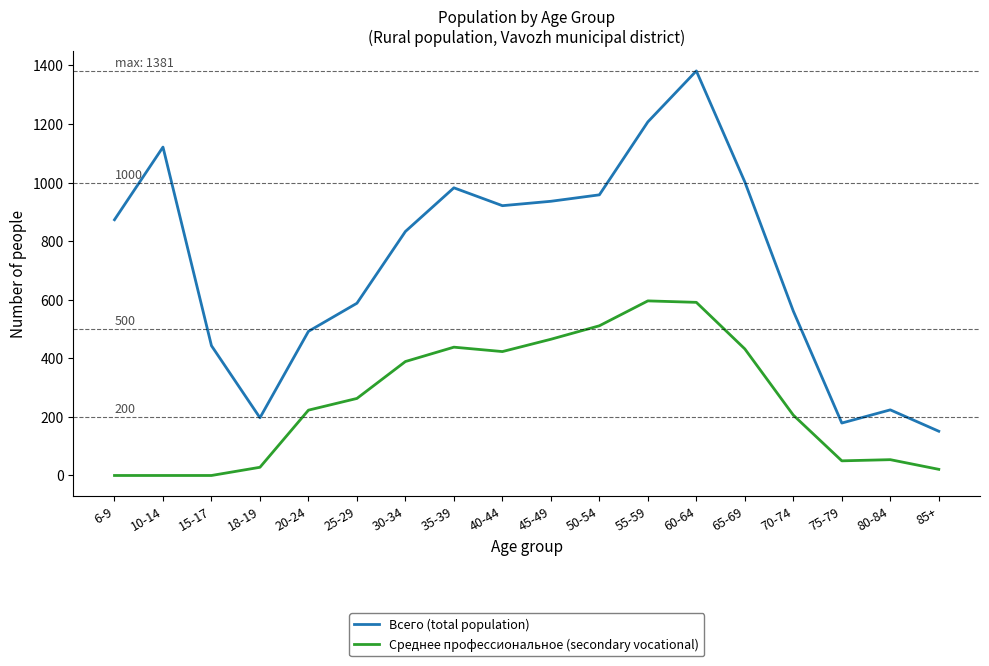

Where is Среднее профессиональное (secondary vocational) nearest to the value 298?

25-29